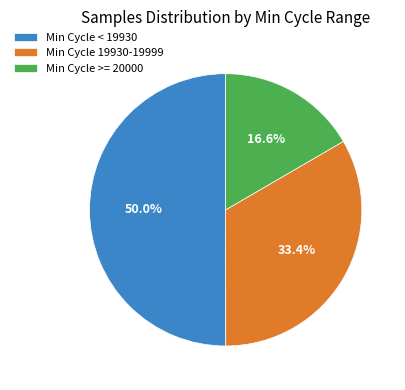

How many segments does this pie chart have?

3